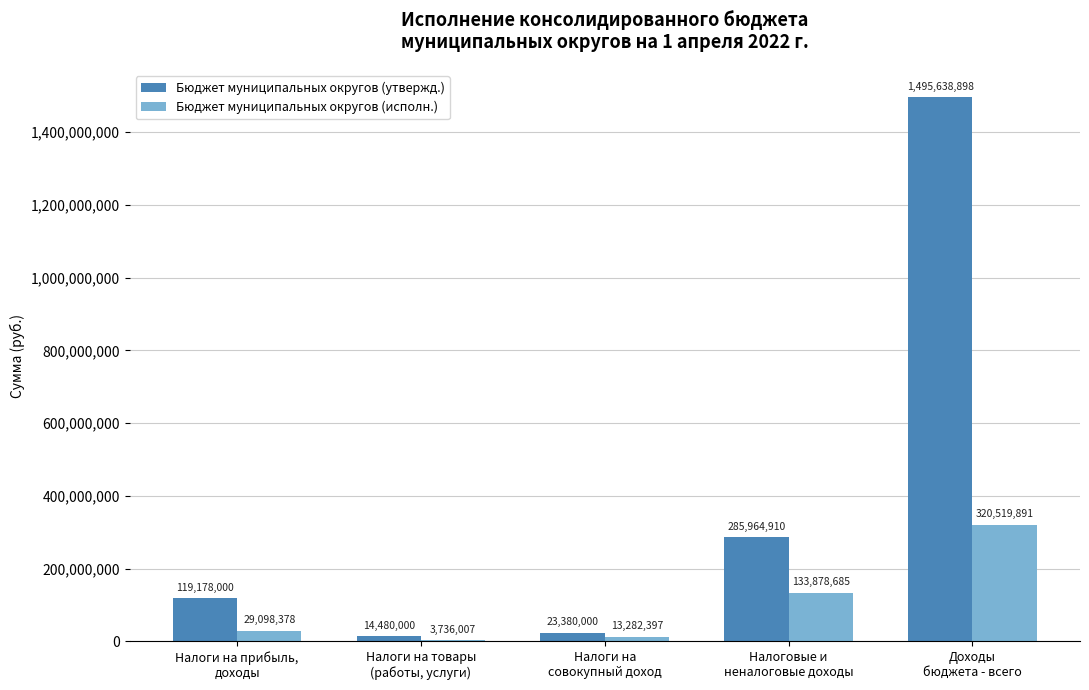

What is the maximum value shown in the chart?

1495638898.3